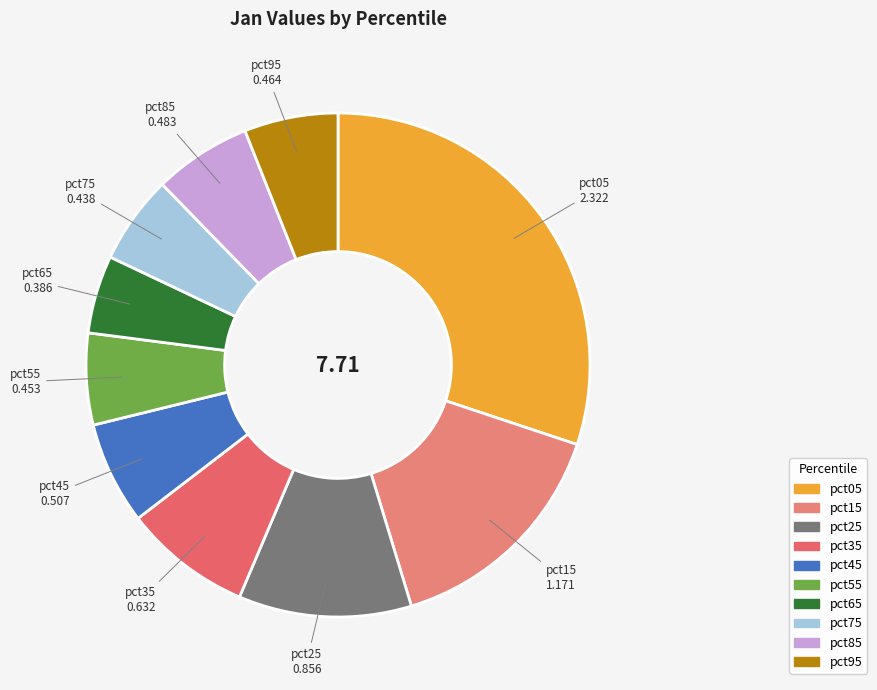

True or false: pct15 accounts for 28% of the total.

False